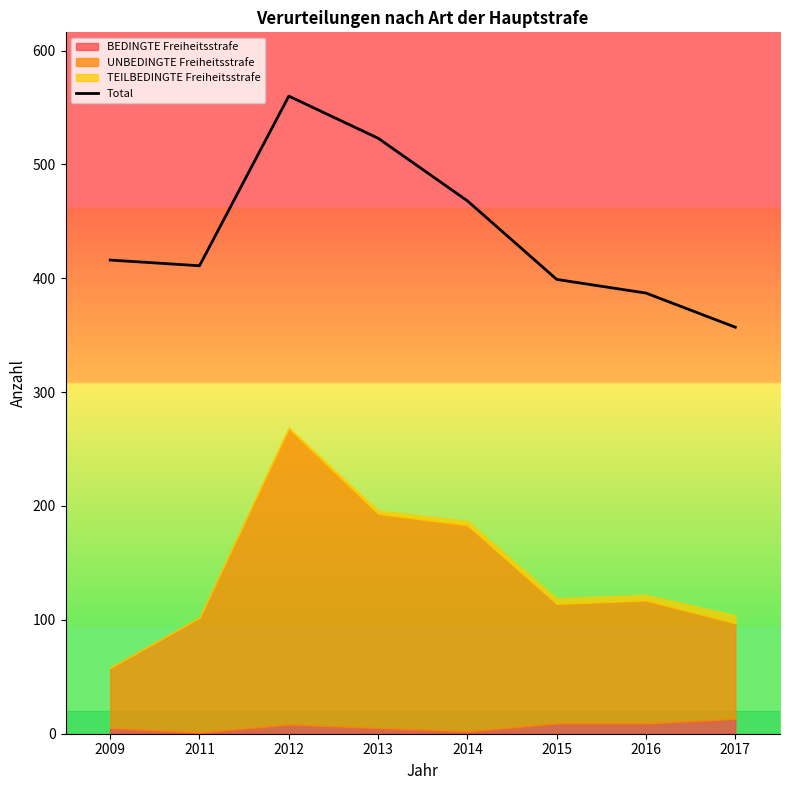

Reading left to right, extract all data points from this chart.

416	411	560	523	468	399	387	357